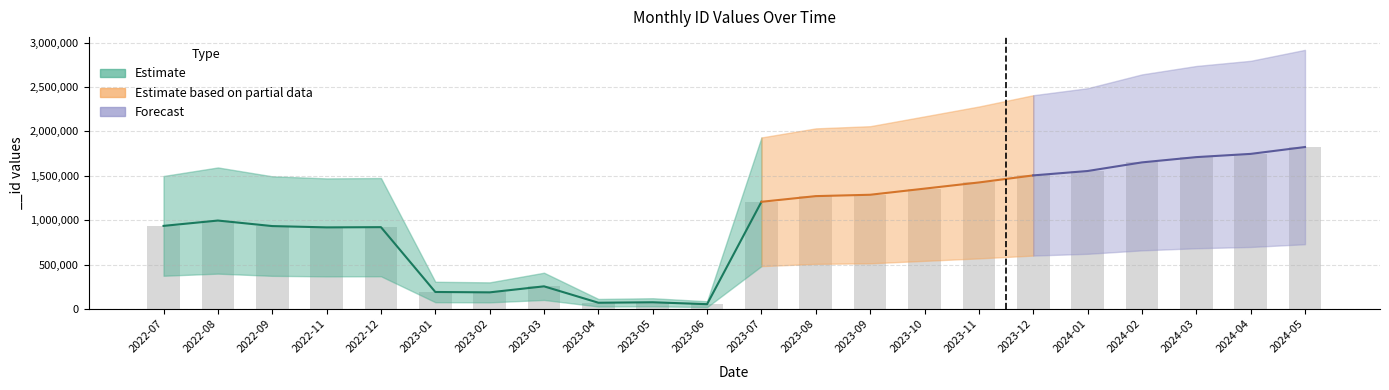

What is the difference between the values at 2024-04 and 2023-03?

1491266